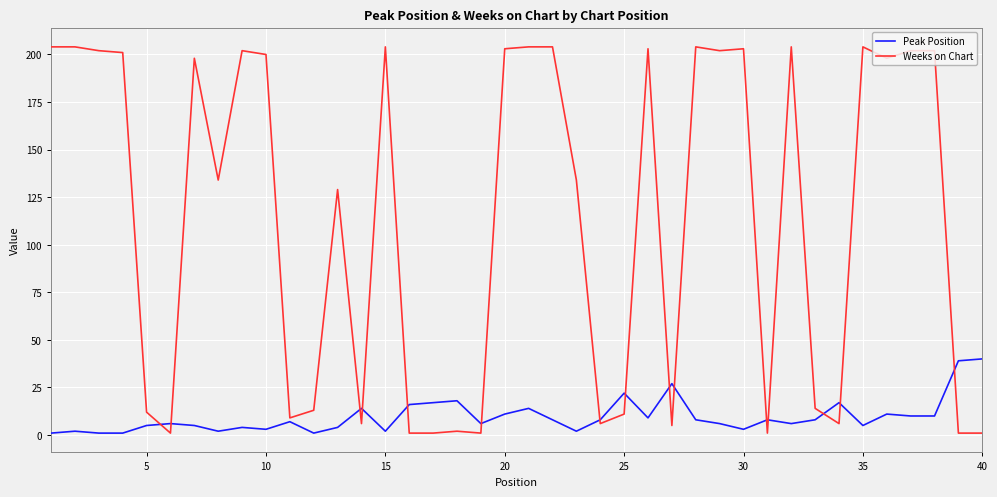

What is the highest value of the Weeks on Chart series?

204